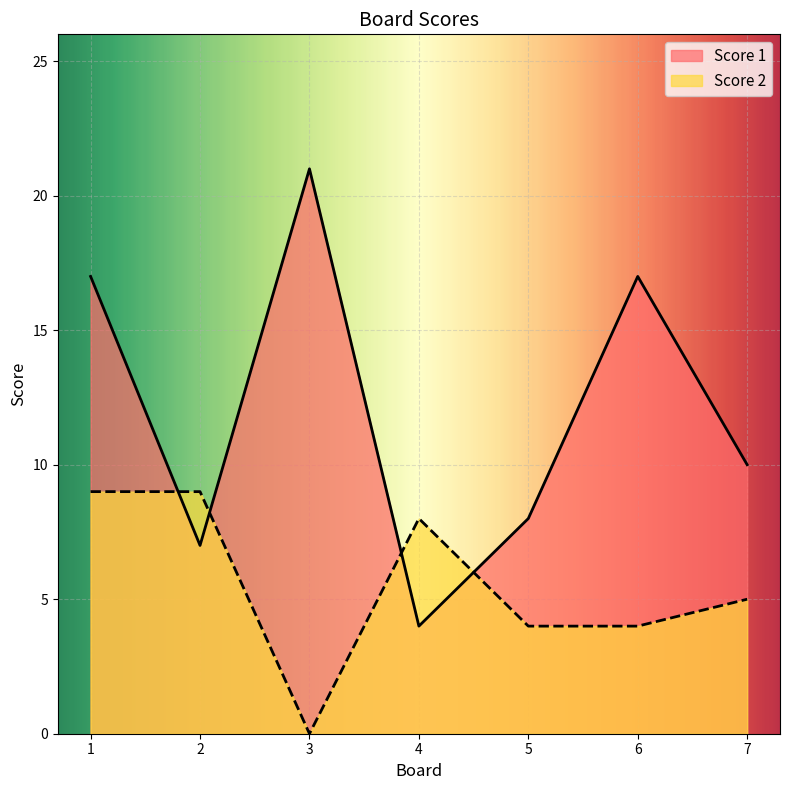

What is the maximum value for Score 1?

21